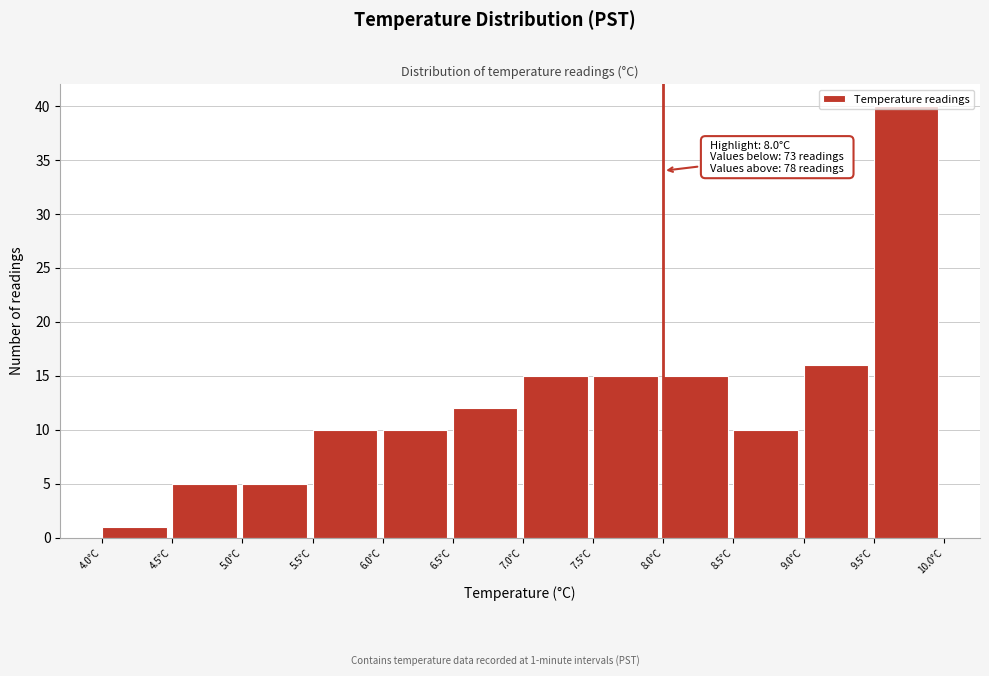

Over which range of the x-axis is the bar tallest?

9.5 to 10.0